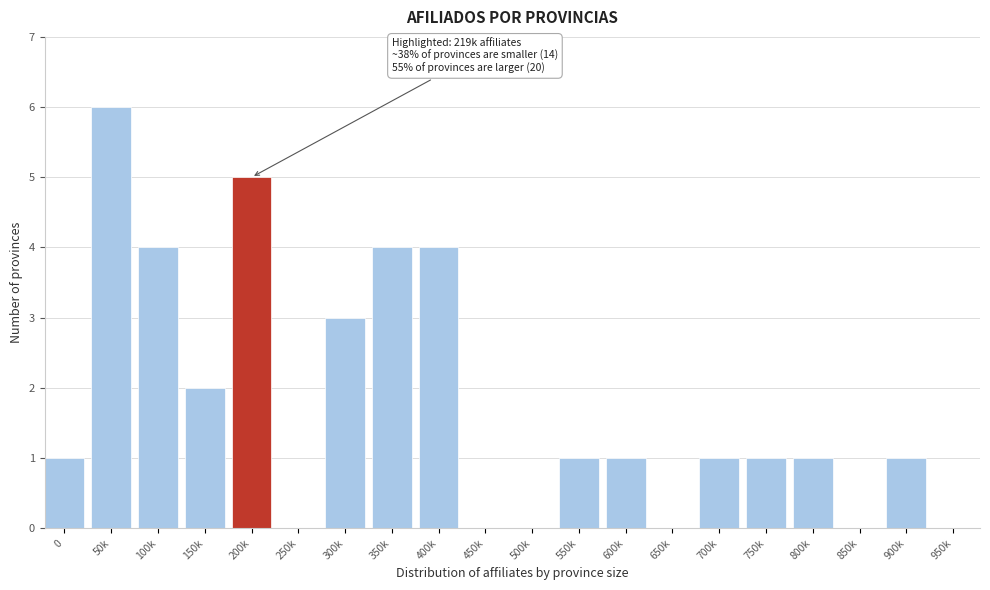

Reading left to right, transcribe all the data shown in this chart.

0=1	50k=6	100k=4	150k=2	200k=5	250k=0	300k=3	350k=4	400k=4	450k=0	500k=0	550k=1	600k=1	650k=0	700k=1	750k=1	800k=1	850k=0	900k=1	950k=0